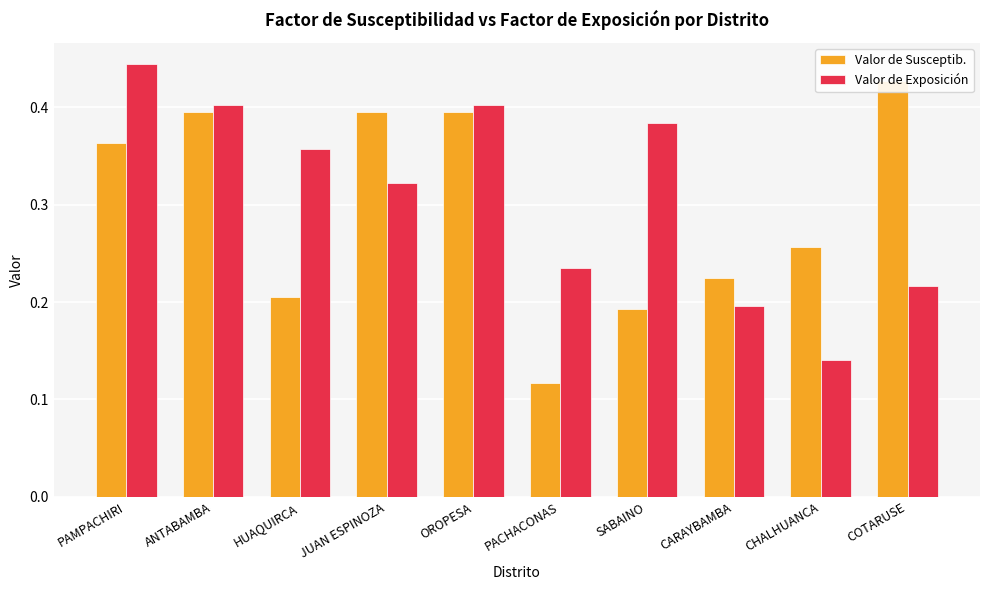

Which series has the largest range (max minus min)?

Valor de Susceptib.